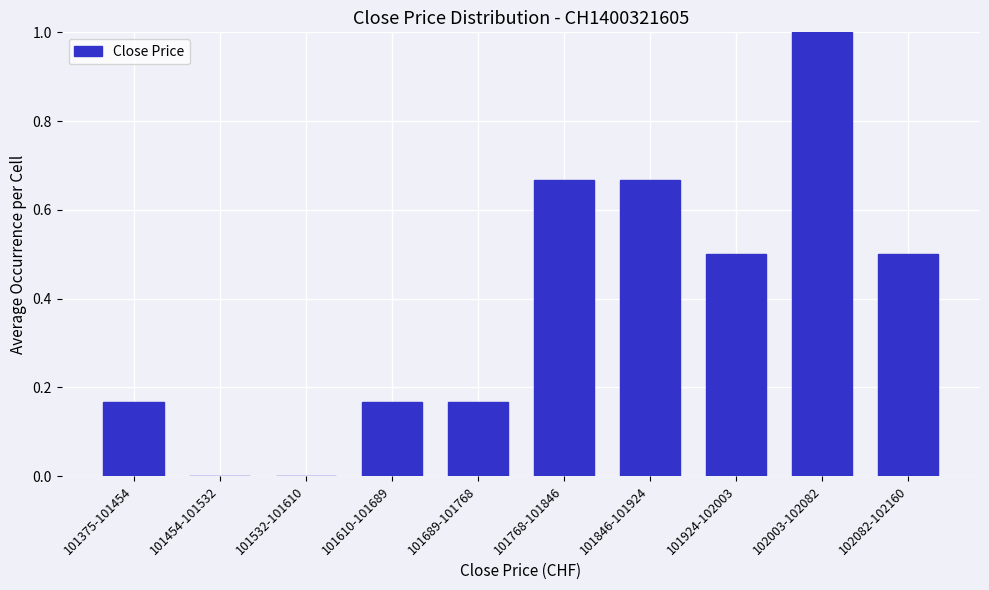

What is the maximum value shown in the chart?

1.0